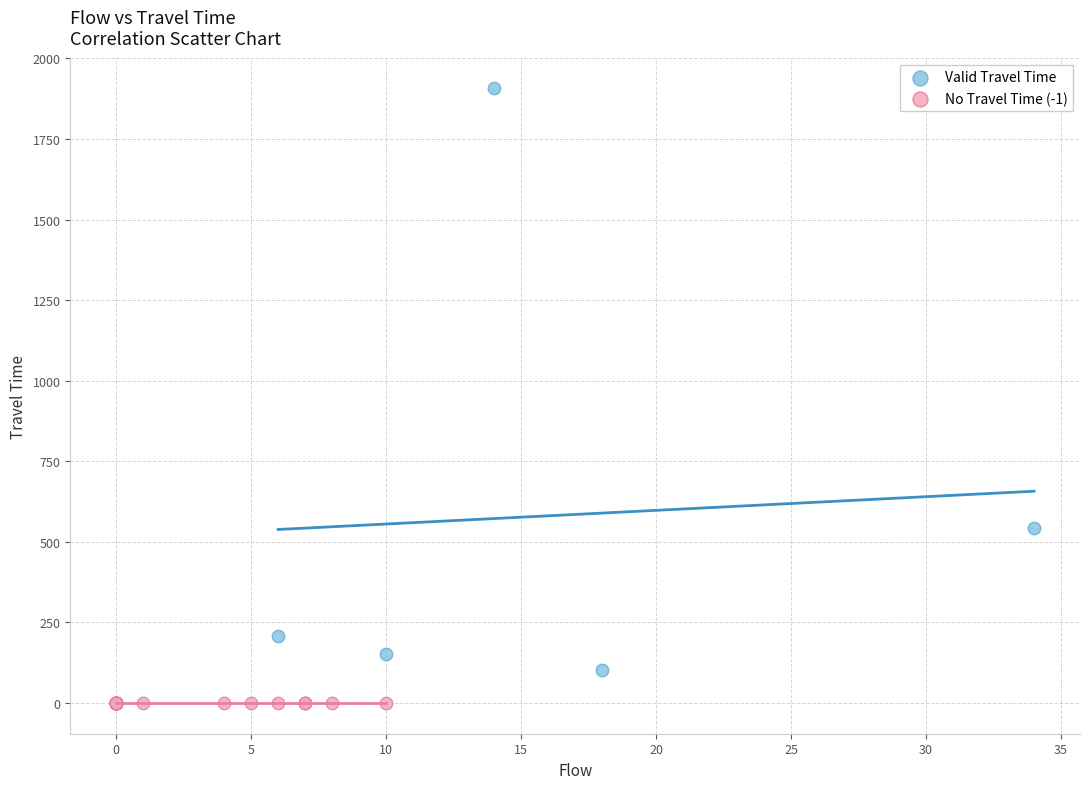

Which series reaches the maximum Y coordinate?

Valid Travel Time